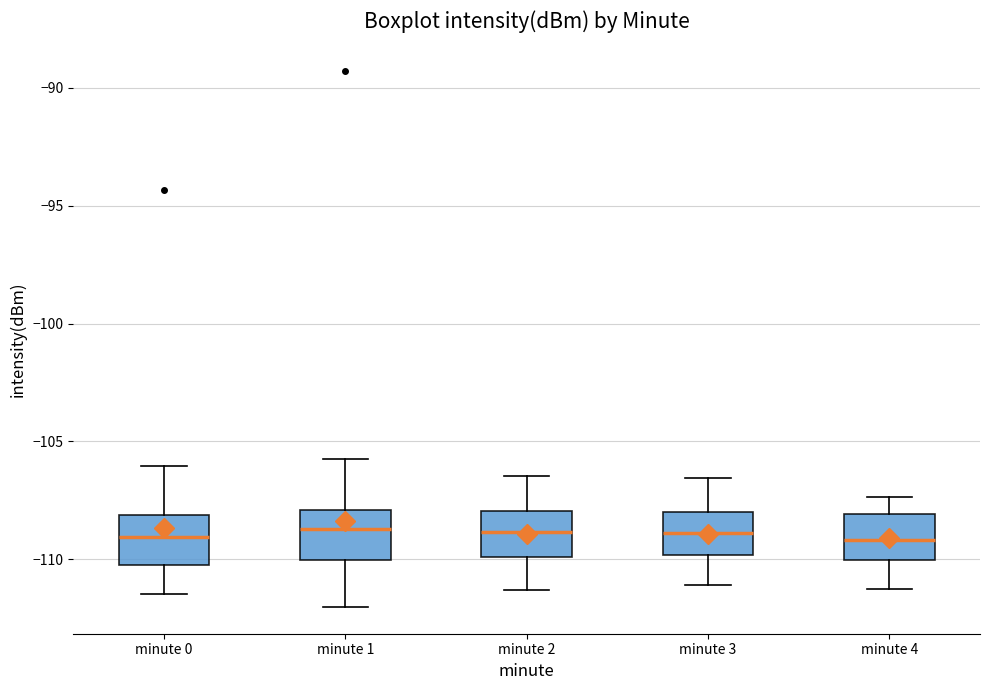

Reading left to right, read every box against the y-axis: the position of its median line, the range the box covers, and the ends of its whiskers. The values are not printed on the chart, so give them approximately, as read against the axis.

minute 0: median -109.0, box -110.0 to -108.0, whiskers -111.5 to -106.0
minute 1: median -108.5, box -110.0 to -108.0, whiskers -112.0 to -105.5
minute 2: median -109.0, box -110.0 to -108.0, whiskers -111.5 to -106.5
minute 3: median -109.0, box -110.0 to -108.0, whiskers -111.0 to -106.5
minute 4: median -109.0, box -110.0 to -108.0, whiskers -111.0 to -107.5